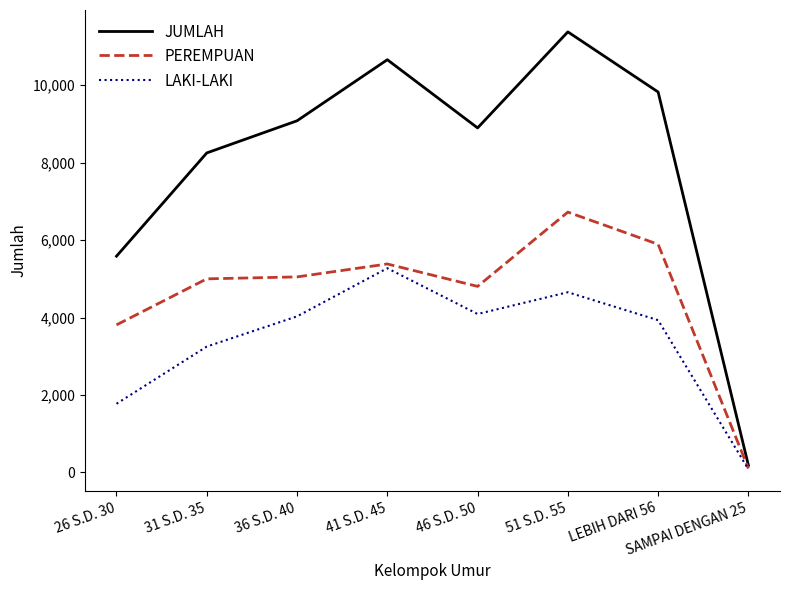

Is the value of JUMLAH at 31 S.D. 35 greater than the value of LAKI-LAKI at SAMPAI DENGAN 25?

Yes